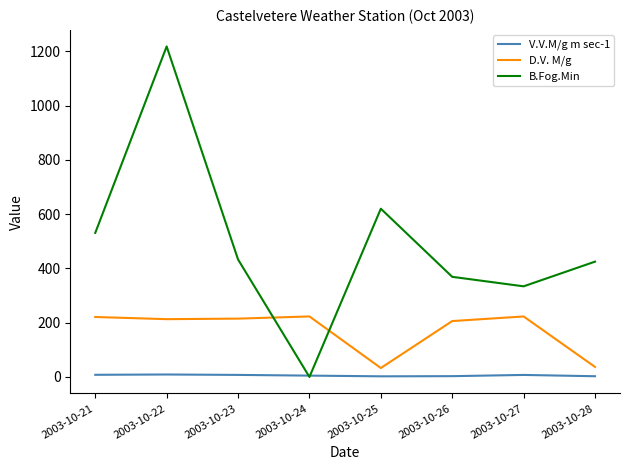

Which series has the widest spread of values?

B.Fog.Min